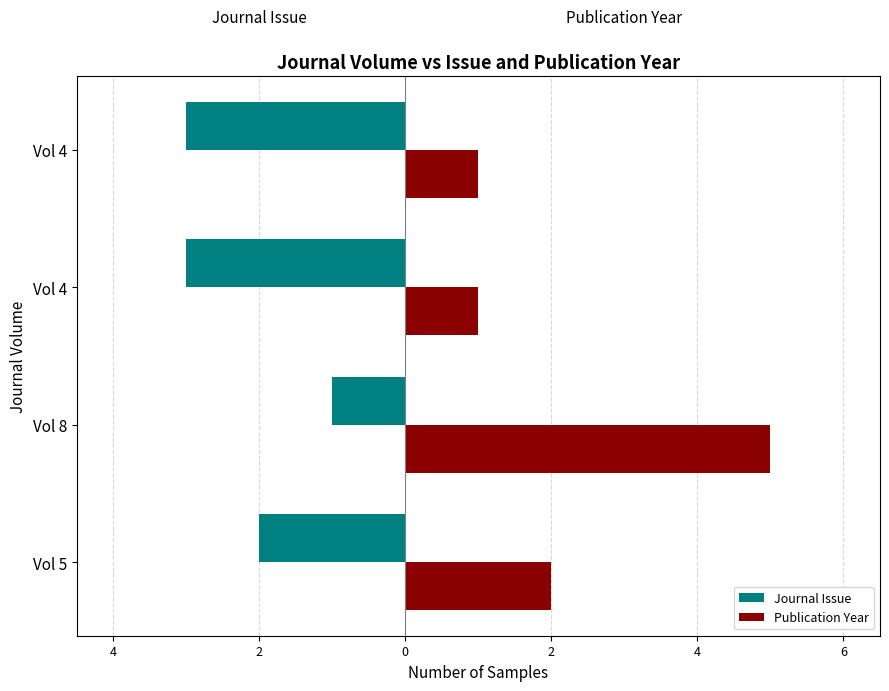

What are all the series names shown in the legend?

Journal Issue, Publication Year